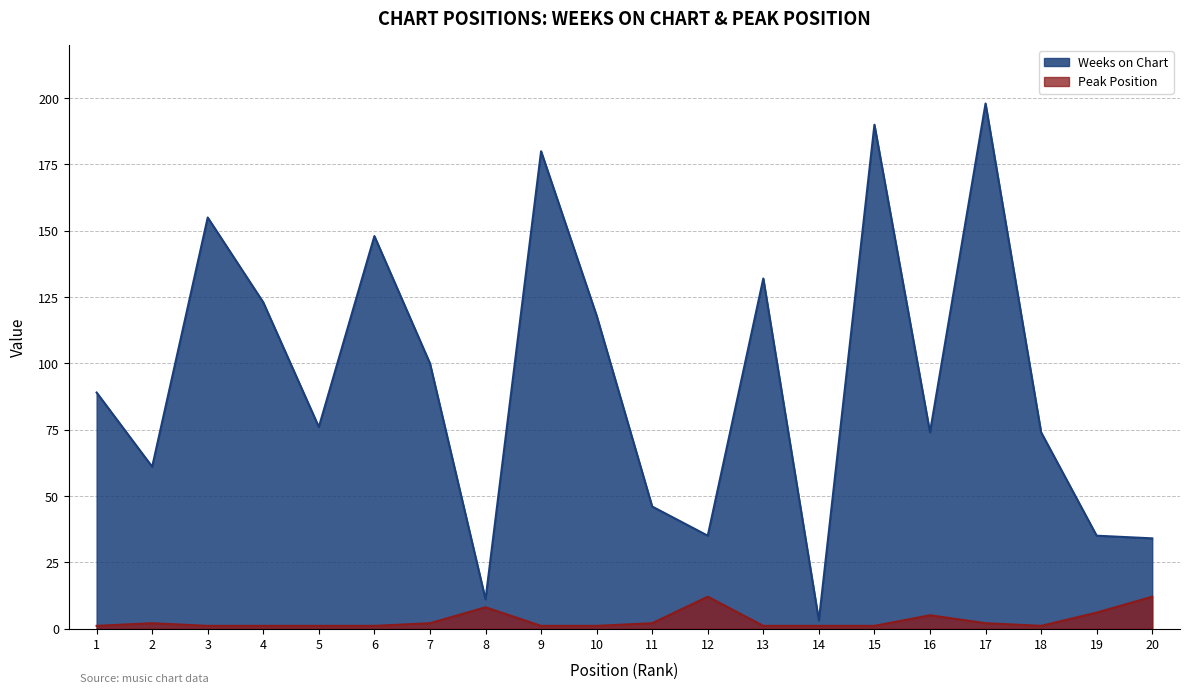

What is the difference between the second highest and second lowest values in the Weeks on Chart series?

179